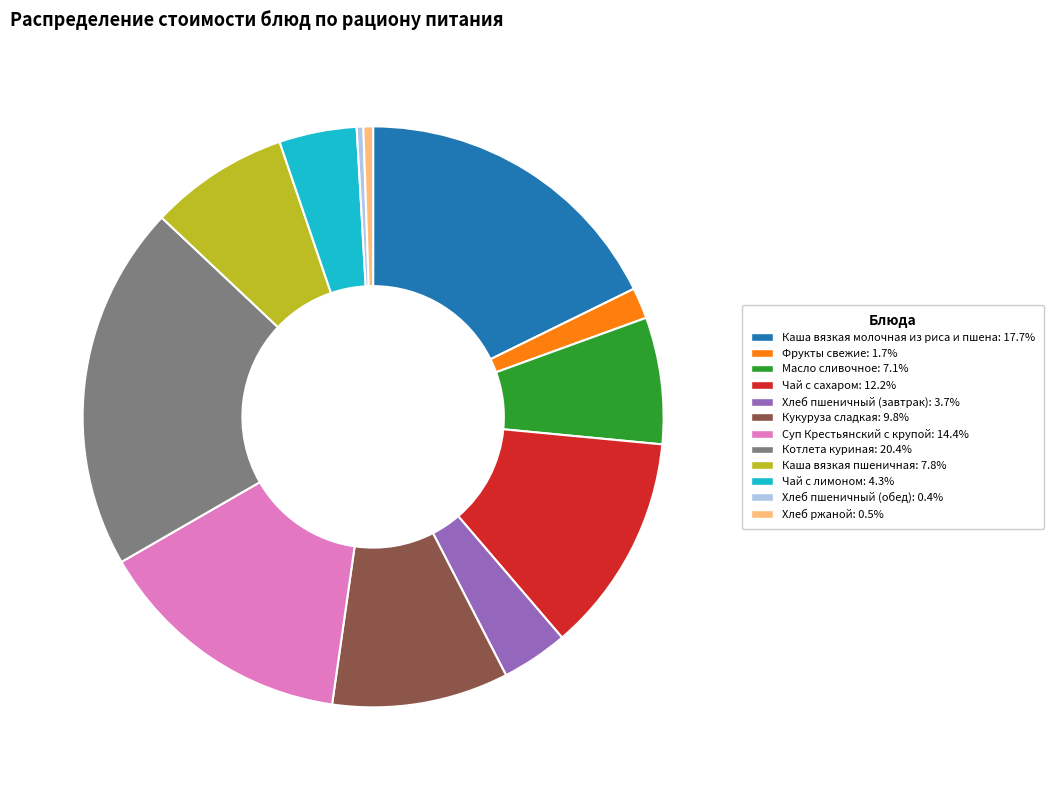

Is there a majority slice in this chart?

No